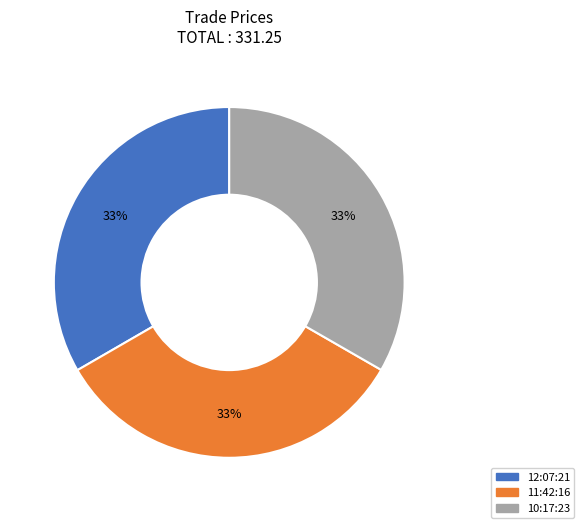

Does any single category account for the majority?

No